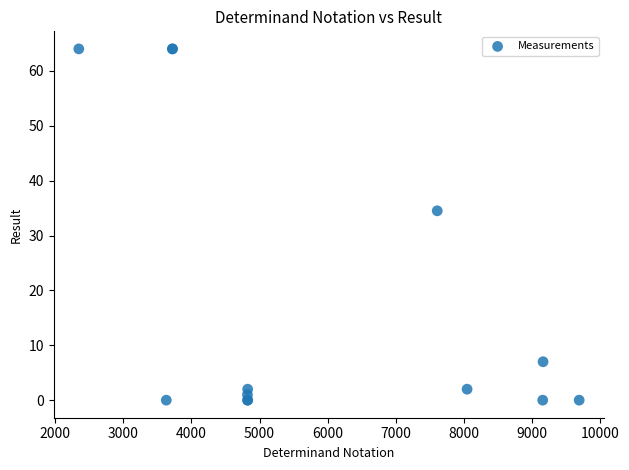

What Y value in the scatter plot is closest to 32?

34.5